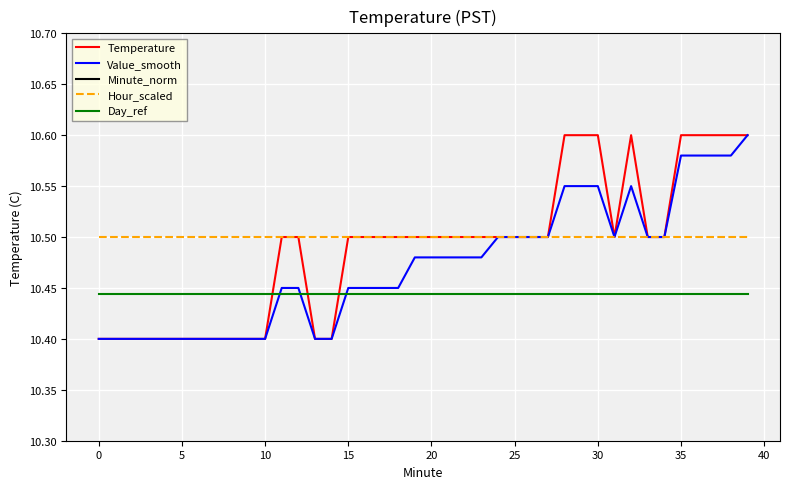

True or false: Day_ref has a value of 15.2 at 30.

False